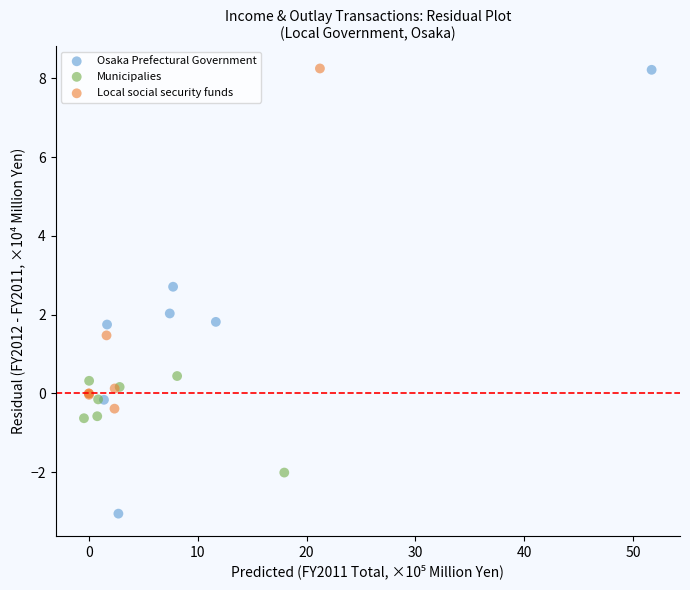

Which series has the widest spread of Y values?

Osaka Prefectural Government